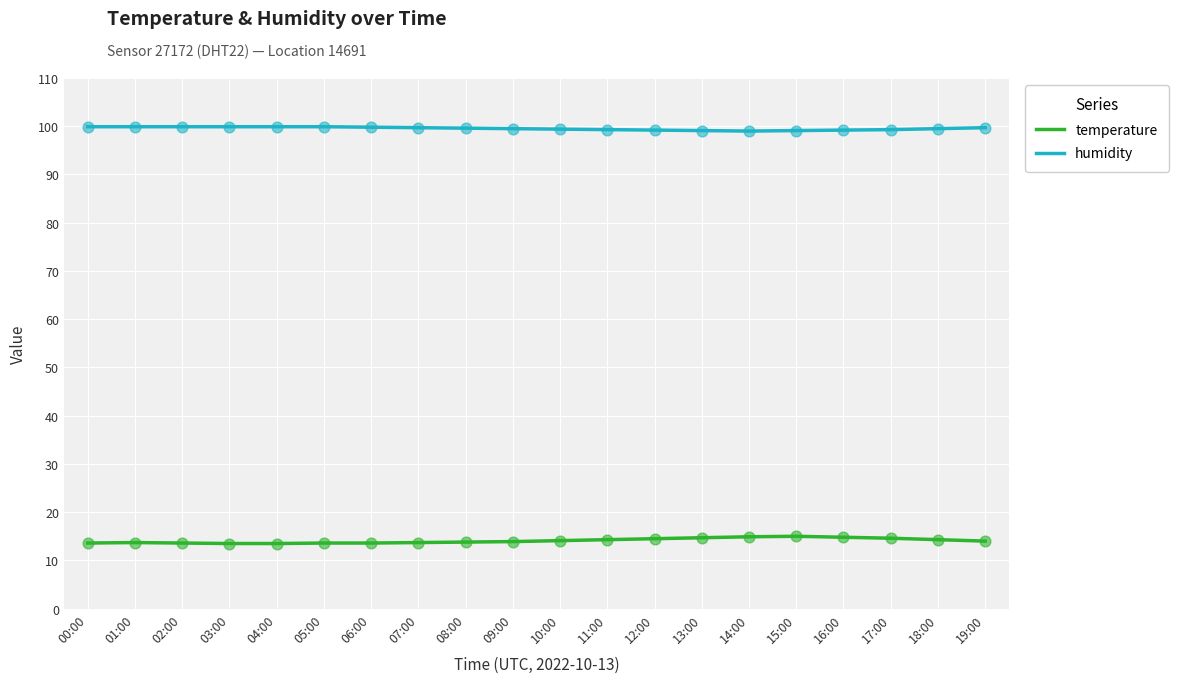

Is the value of temperature at 15:00 greater than the value of humidity at 10:00?

No